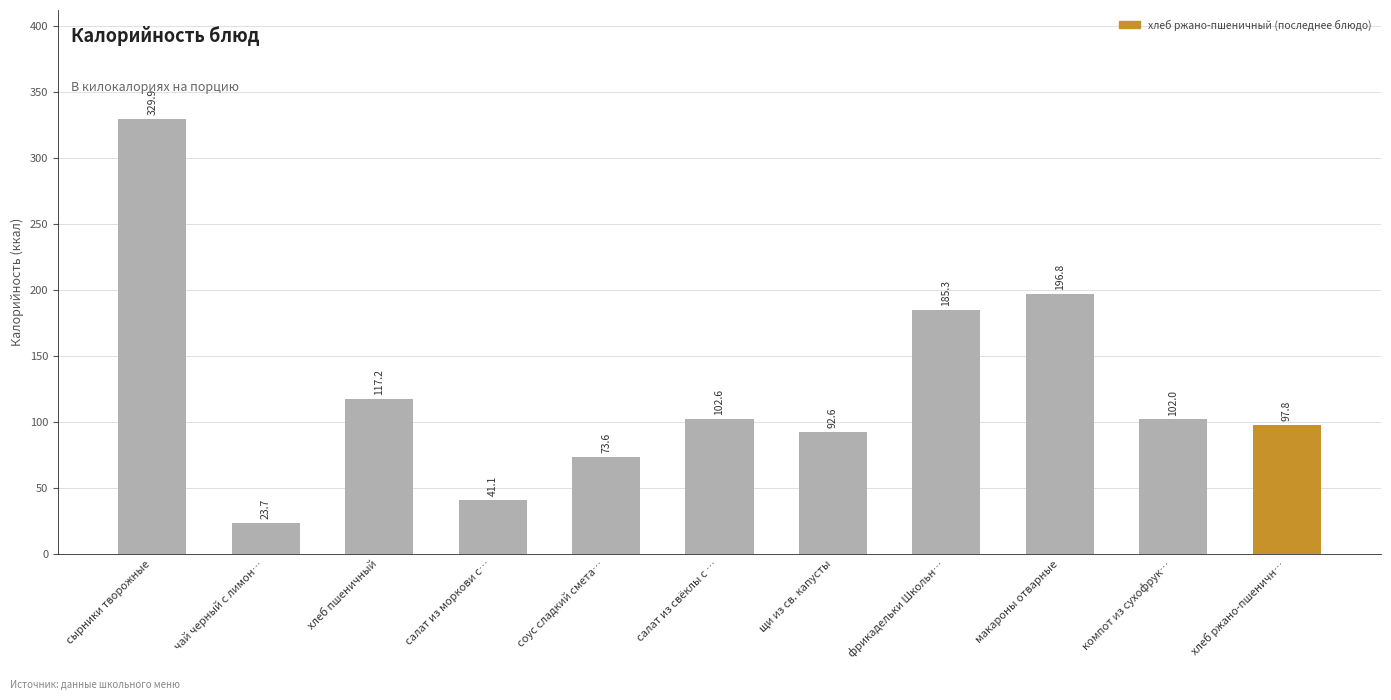

What is the average value?

123.9